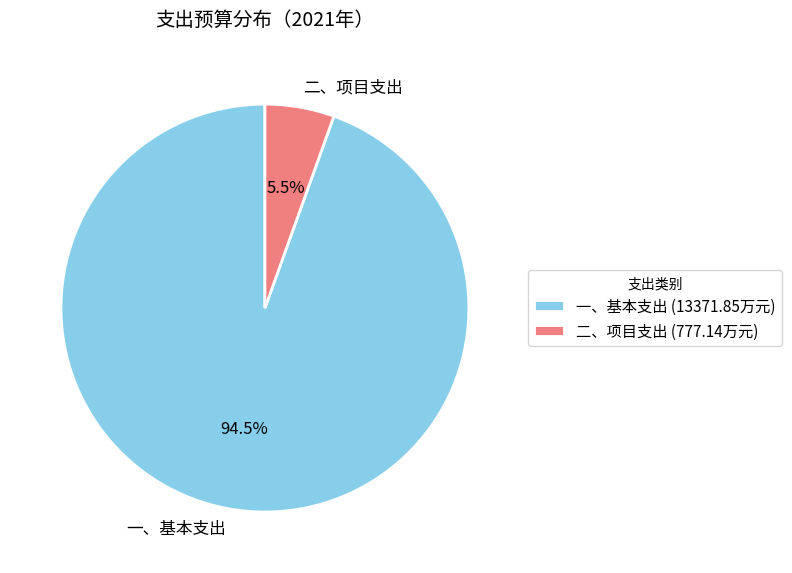

Is there a majority slice in this chart?

Yes